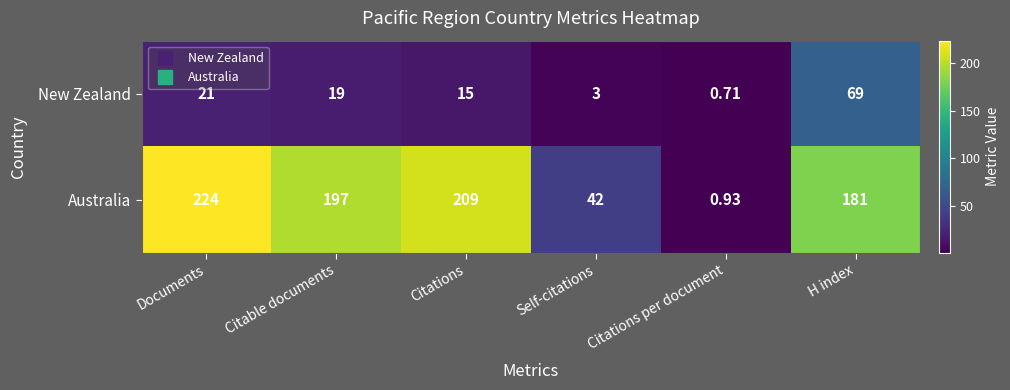

Rank the series by their average value, from lowest to highest.

New Zealand, Australia